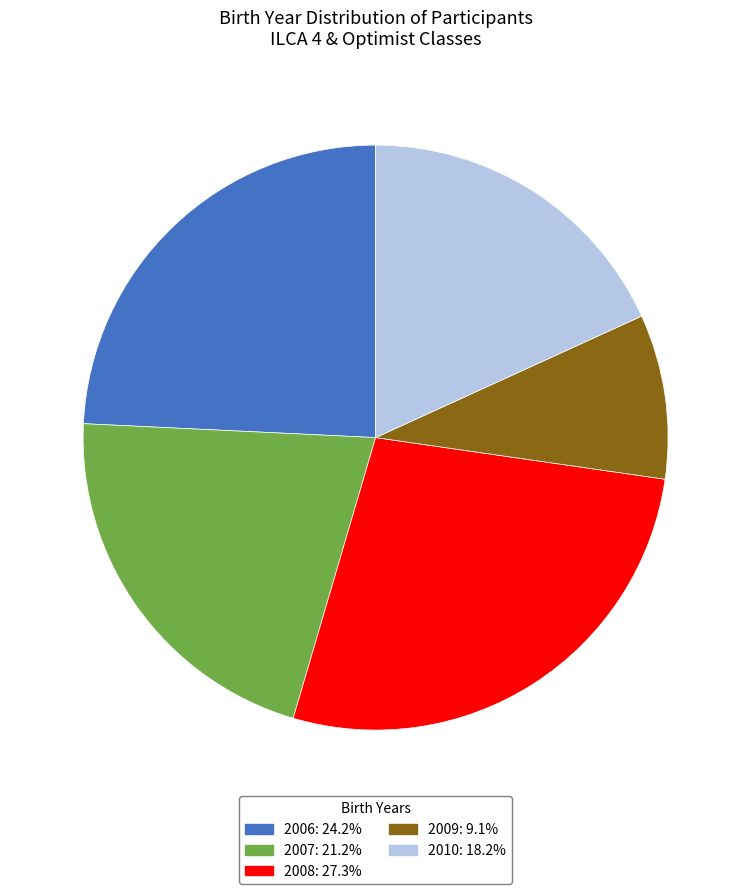

Which slice is the largest?

2008